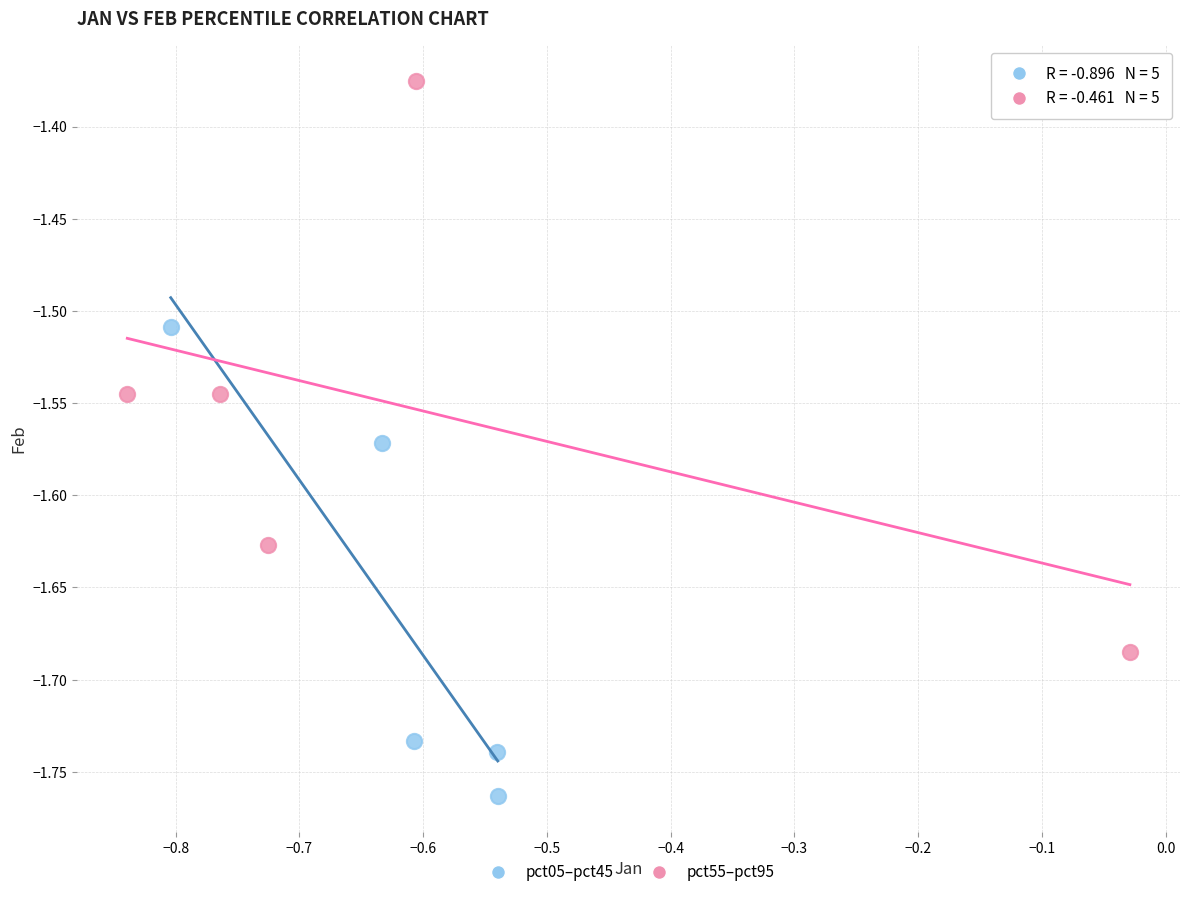

What are all the series names shown in the legend?

pct05–pct45, pct55–pct95